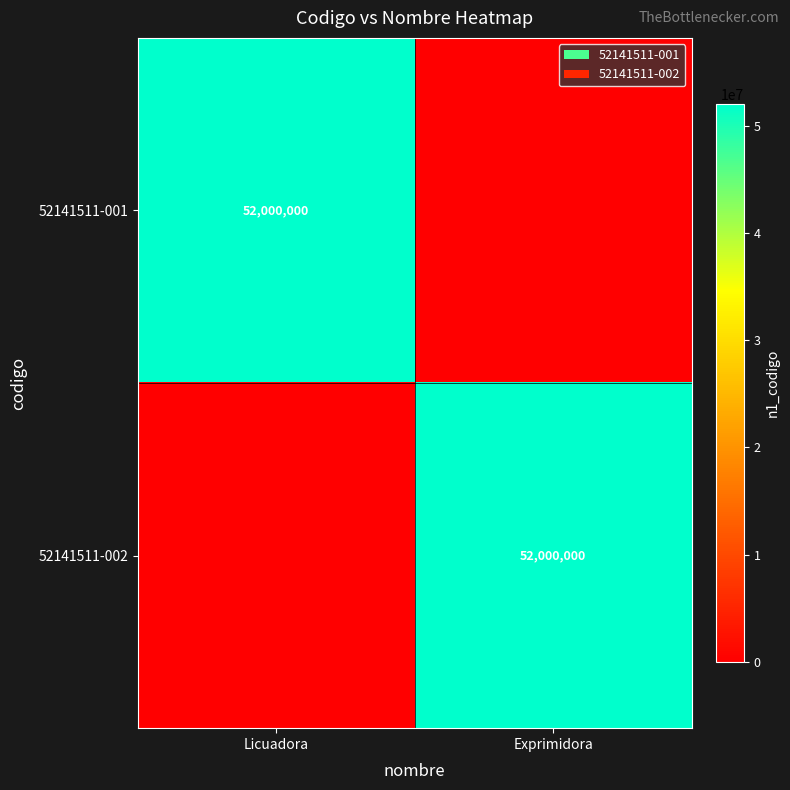

The value of 52141511-002 at Exprimidora is 52000000. True or false?

True